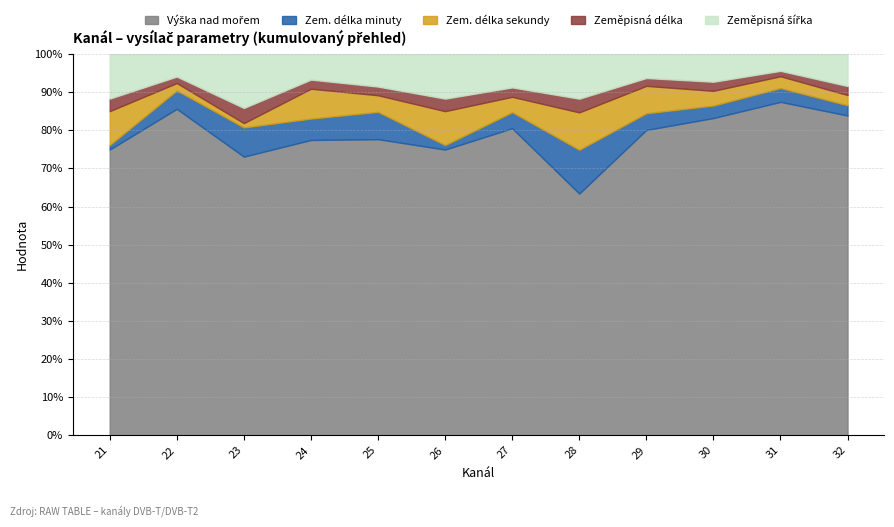

True or false: Zeměpisná šířka and Zem. délka minuty cross at least once.

False